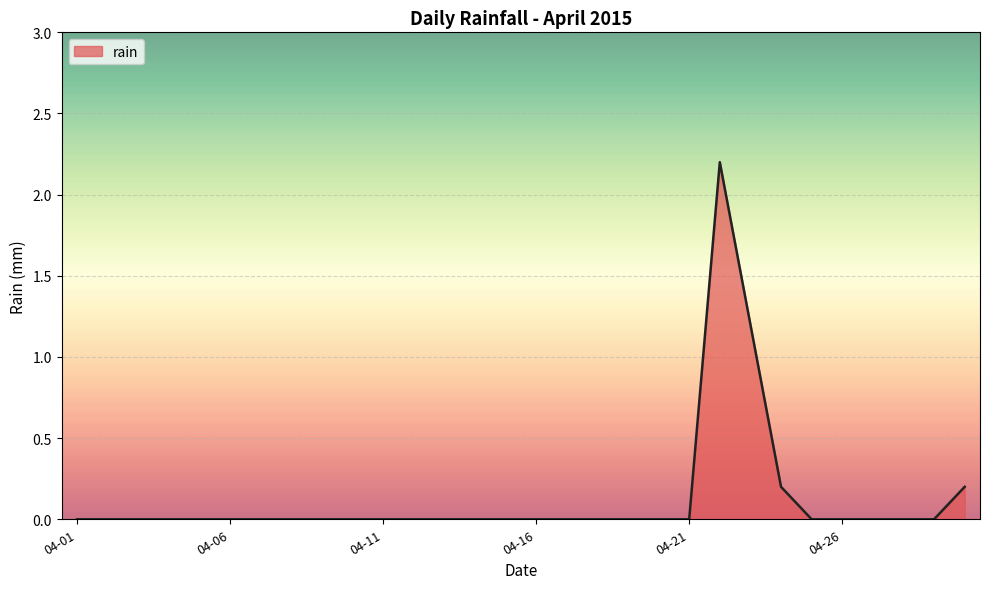

What is the sum of all values?

3.8